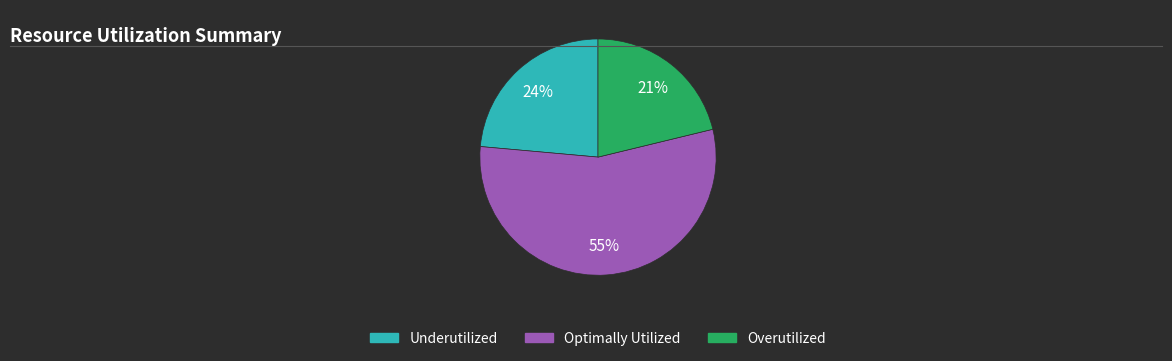

Is there a majority slice in this chart?

Yes